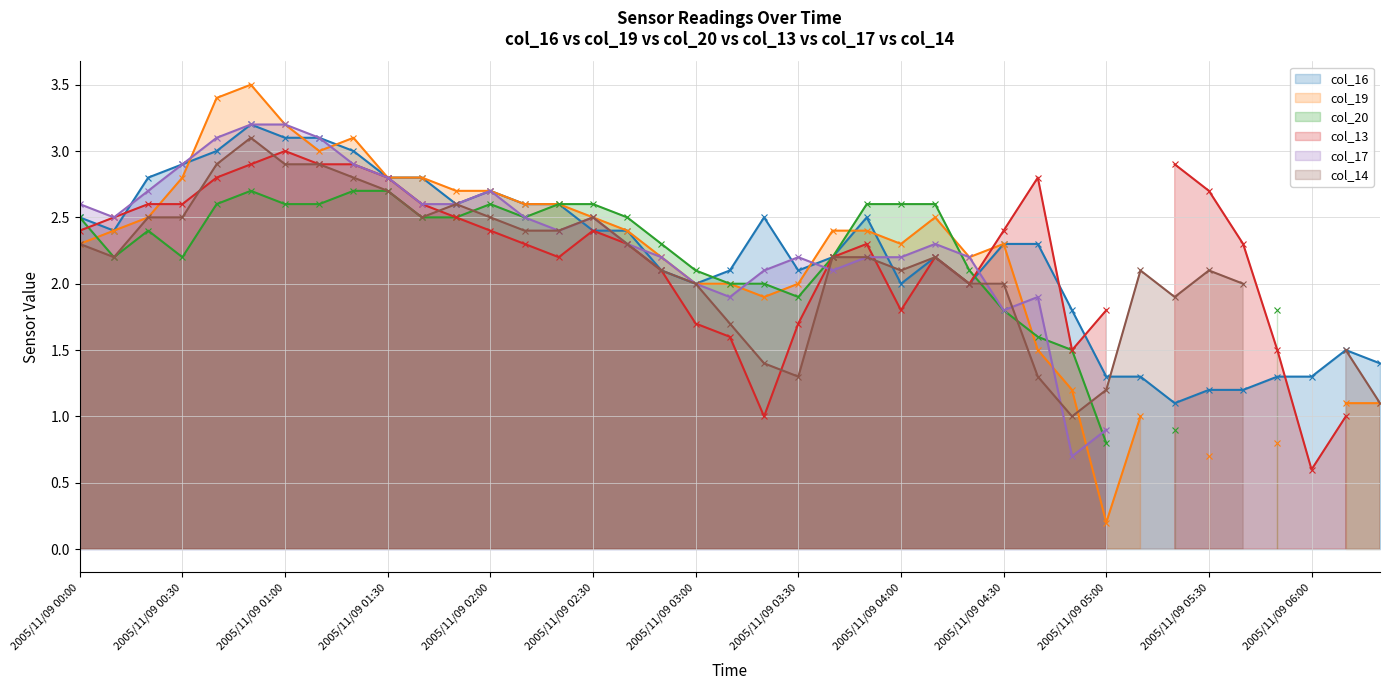

What position from the right is 13?

26